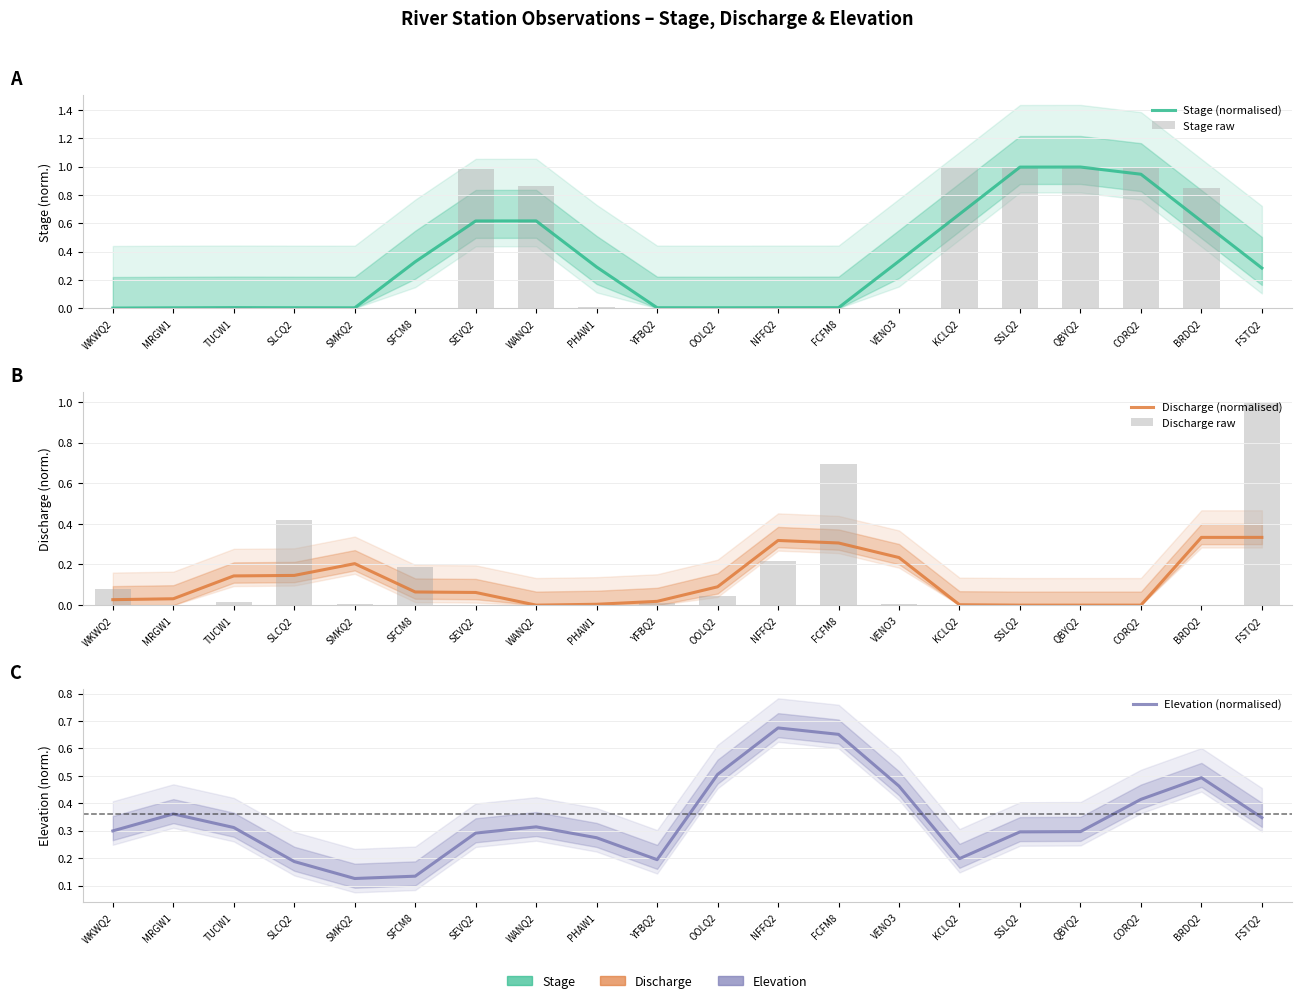

Reading left to right, what are all the values shown in this chart?

Stage (normalised): 0.0	0.0	0.0	0.0	0.0	0.3	0.6	0.6	0.3	0.0	0.0	0.0	0.0	0.3	0.7	1.0	1.0	0.9	0.6	0.3
Stage raw: 0.0	0.0	0.0	0.0	0.0	0.0	1.0	0.9	0.0	0.0	0.0	0.0	0.0	0.0	1.0	1.0	1.0	1.0	0.8	0.0
Discharge (normalised): 0.0	0.0	0.1	0.1	0.2	0.1	0.1	0.0	0.0	0.0	0.1	0.3	0.3	0.2	0.0	0.0	0.0	0.0	0.3	0.3
Discharge raw: 0.1	0.0	0.0	0.4	0.0	0.2	0.0	0.0	0.0	0.0	0.0	0.2	0.7	0.0	0.0	0.0	0.0	0.0	0.0	1.0
Elevation (normalised): 0.3	0.4	0.3	0.2	0.1	0.1	0.3	0.3	0.3	0.2	0.5	0.7	0.7	0.5	0.2	0.3	0.3	0.4	0.5	0.3